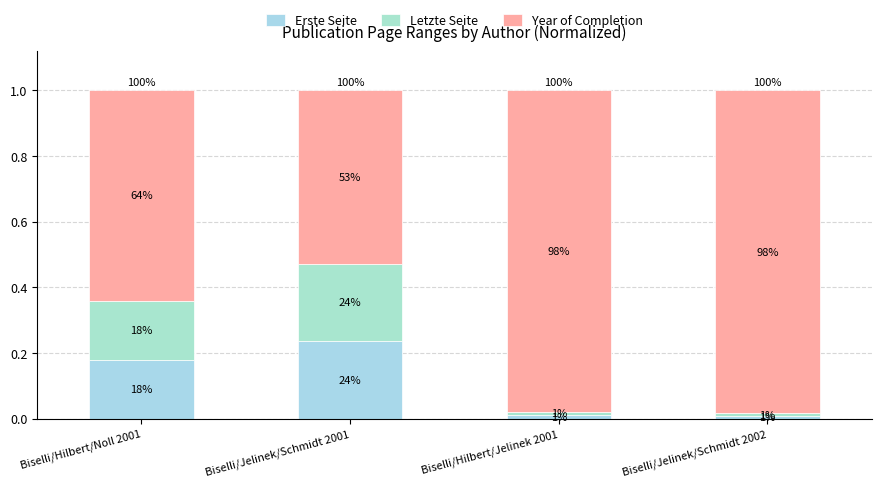

What is the label of the 1st bar from the right?

Biselli/Jelinek/Schmidt 2002